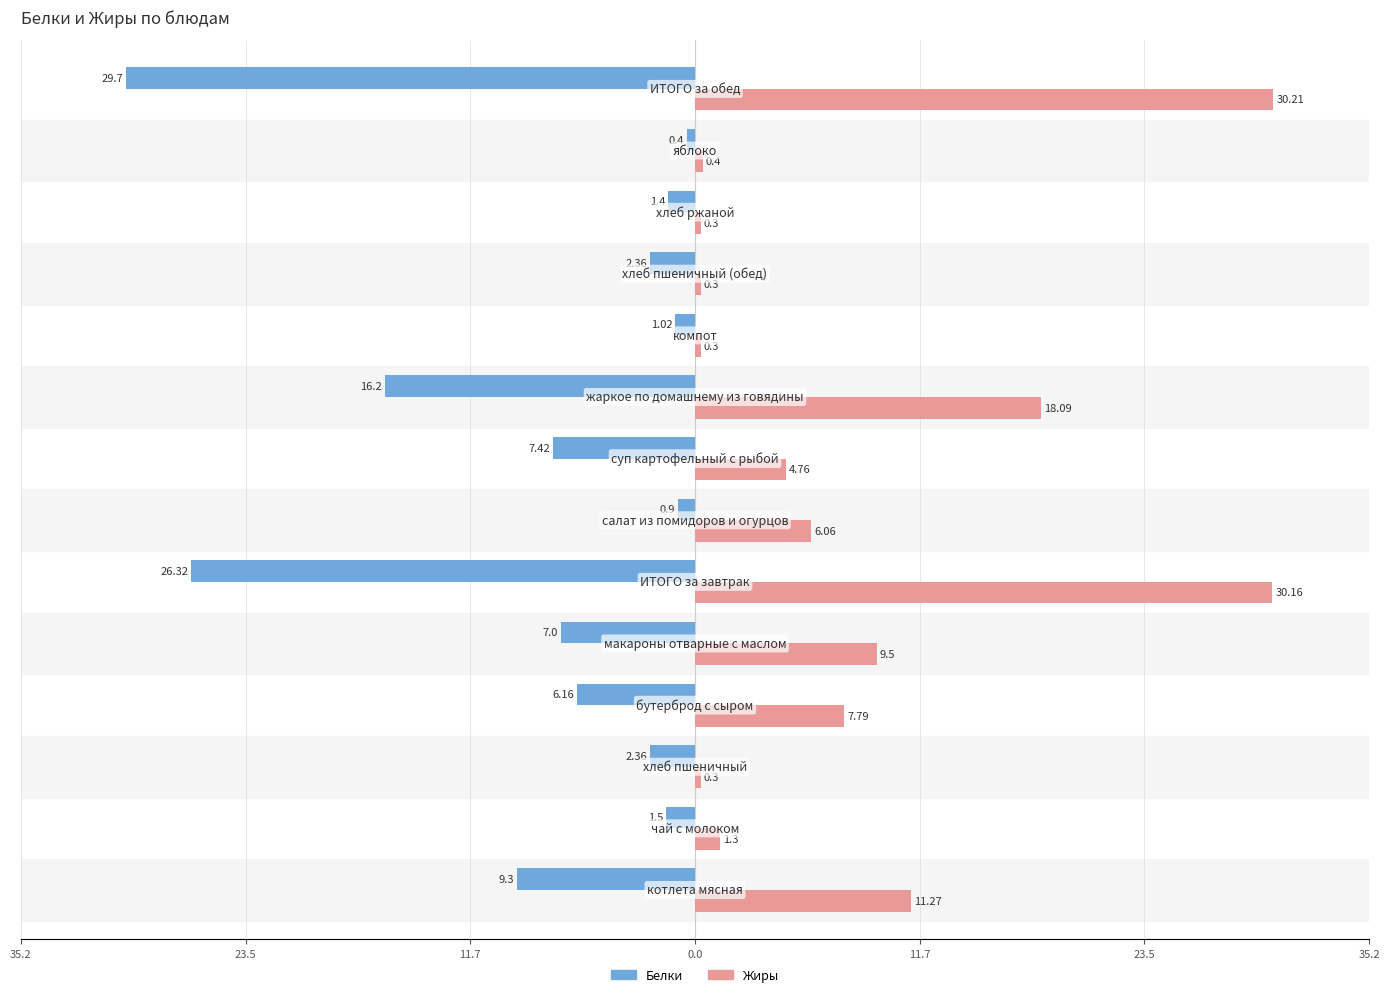

Which series has the largest total across all categories?

Жиры